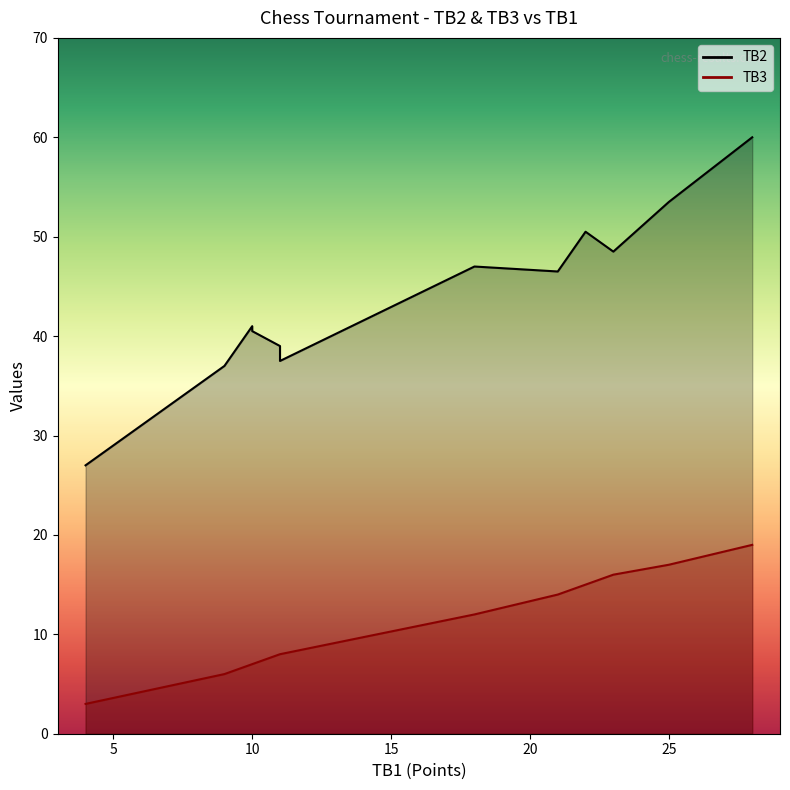

Read the TB3 value at 11.

8.0